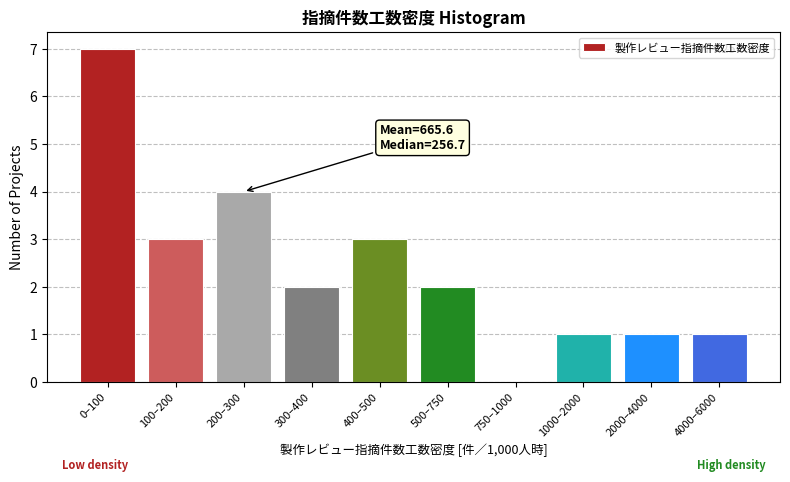

Reading left to right, what are all the values shown in this chart?

0–100=7	100–200=3	200–300=4	300–400=2	400–500=3	500–750=2	750–1000=0	1000–2000=1	2000–4000=1	4000–6000=1